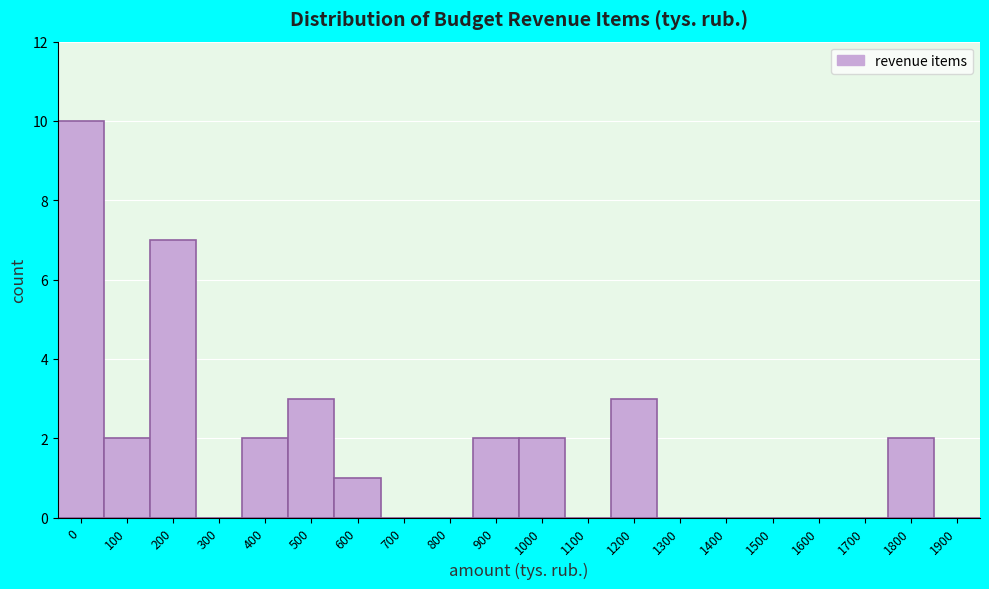

Reading right to left, transcribe all the data shown in this chart.

1900=0	1800=2	1700=0	1600=0	1500=0	1400=0	1300=0	1200=3	1100=0	1000=2	900=2	800=0	700=0	600=1	500=3	400=2	300=0	200=7	100=2	0=10